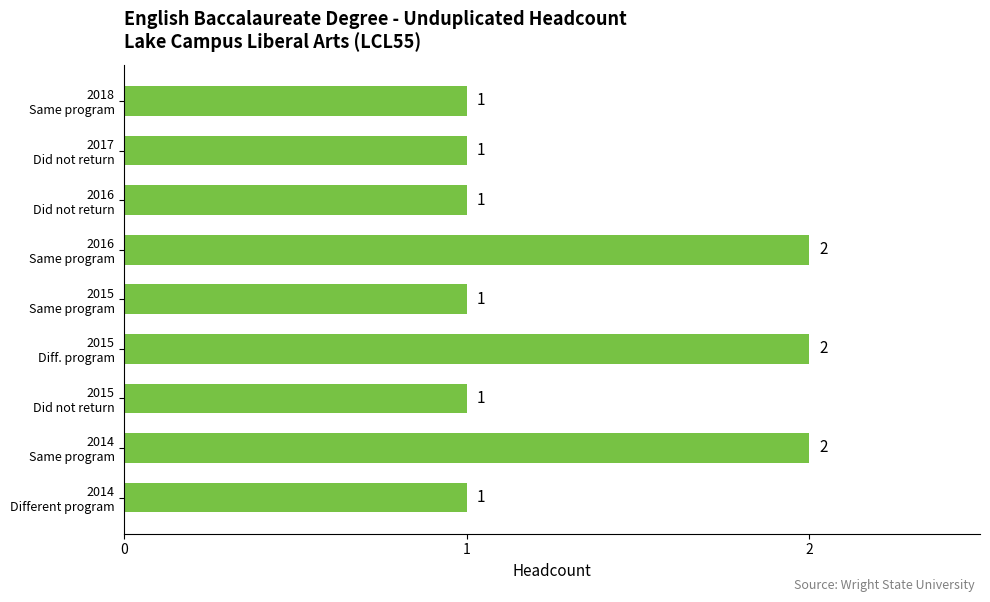

Count the number of data series in this chart.

1